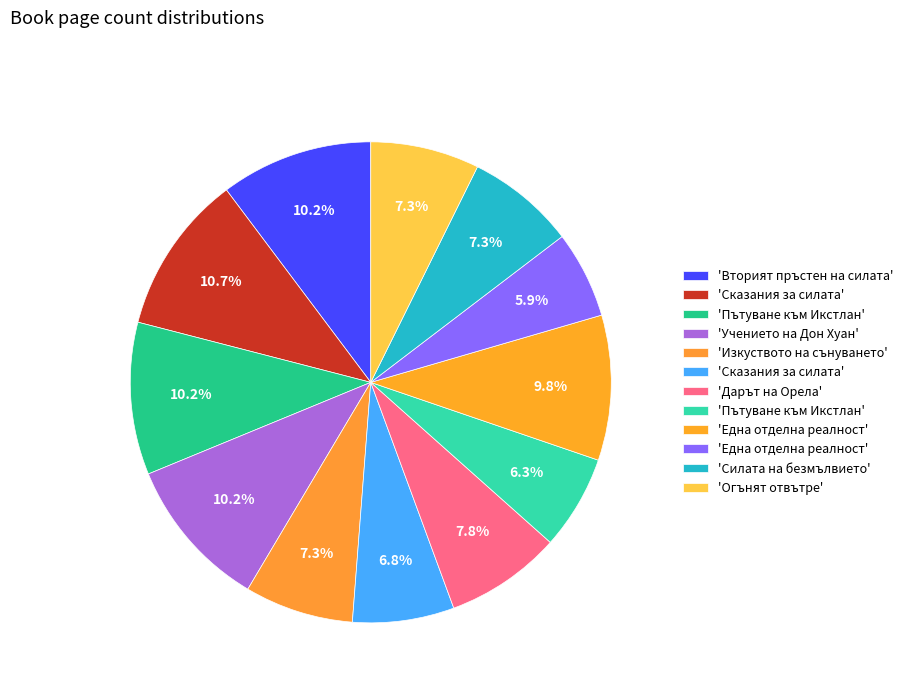

How many slices are in this pie chart?

12